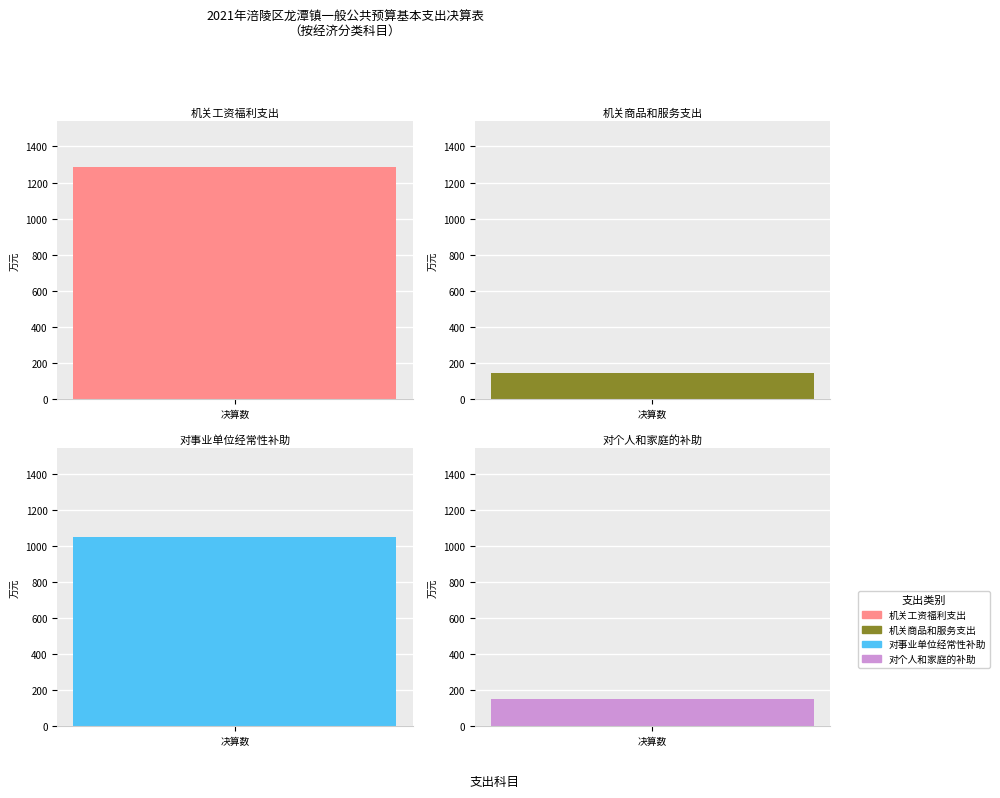

What is the smallest value displayed?

145